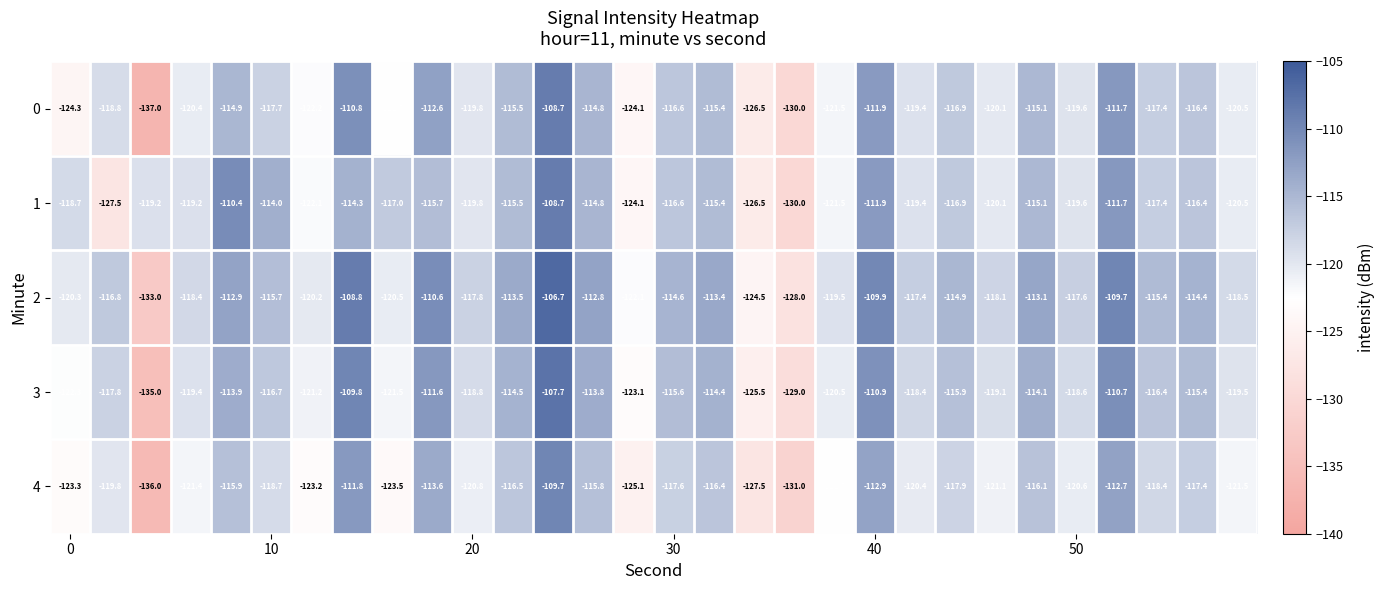

What is the difference between the maximum and minimum values in the 4 series?

26.3